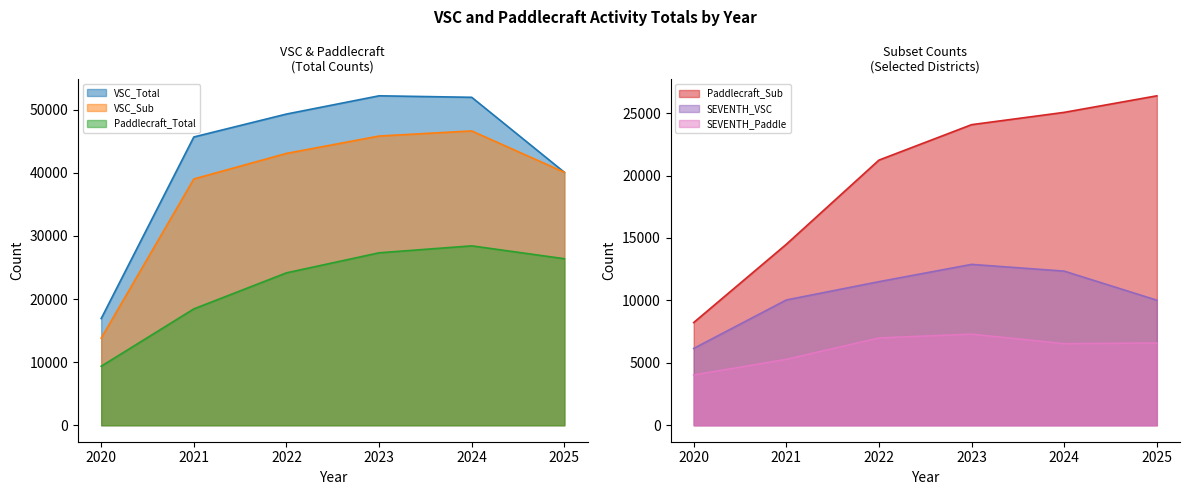

True or false: Paddlecraft_Sub and VSC_Sub intersect in this chart.

False